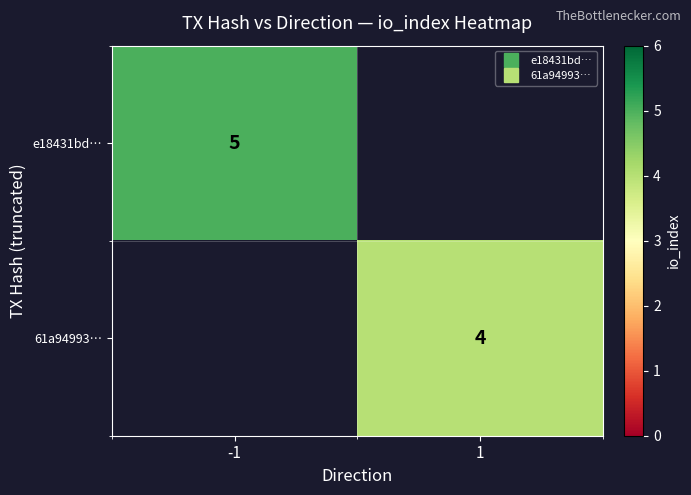

At which label does e18431bd… reach its peak?

-1